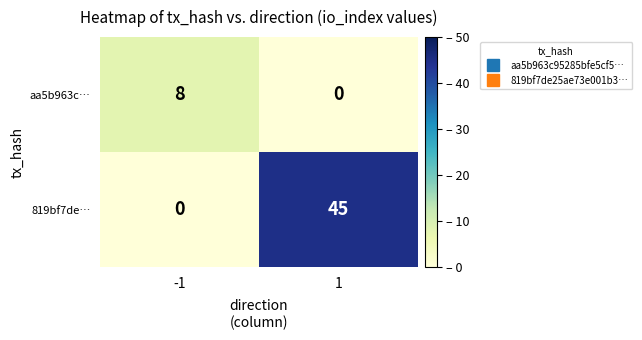

Read the aa5b963c… value at -1.

8